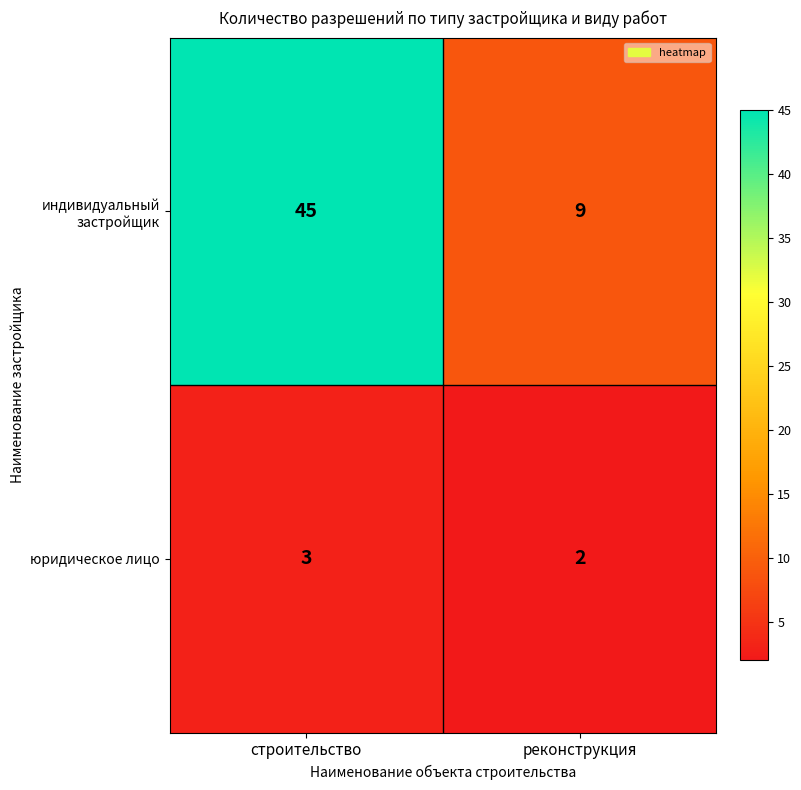

How many series are shown in this chart?

2